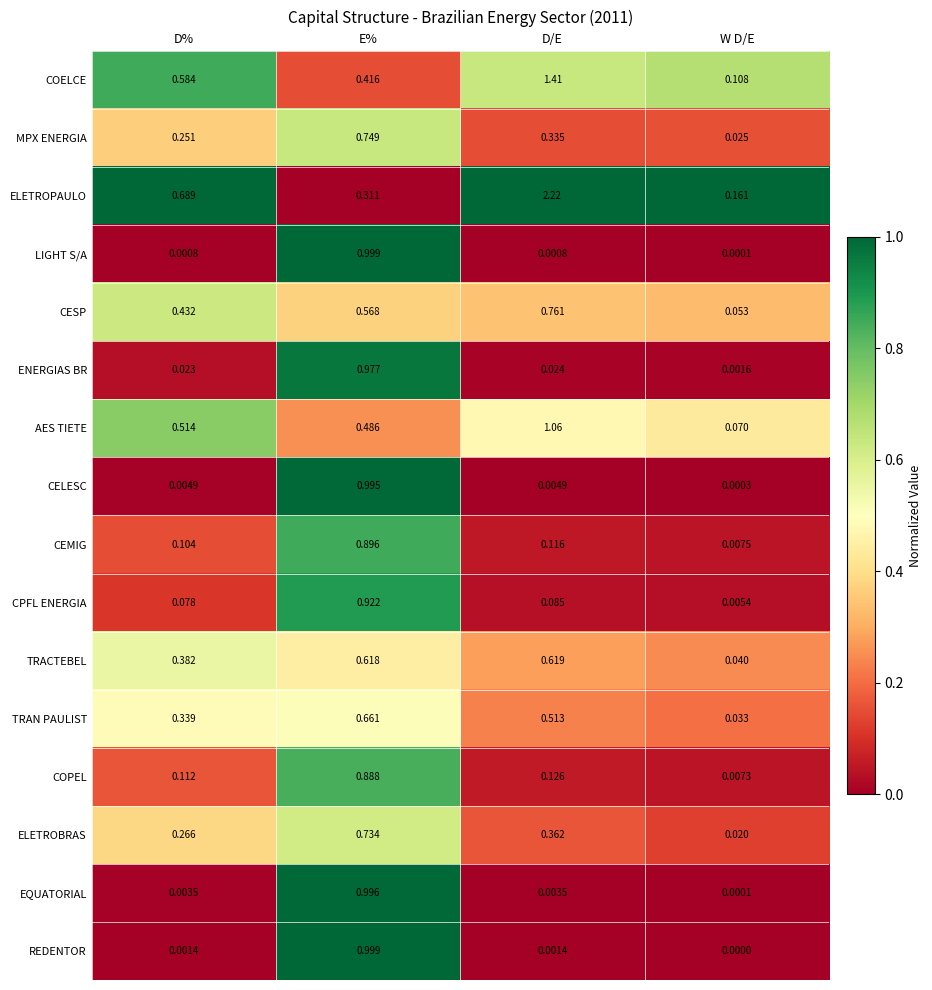

Which label corresponds to the smallest value in the chart?

W D/E